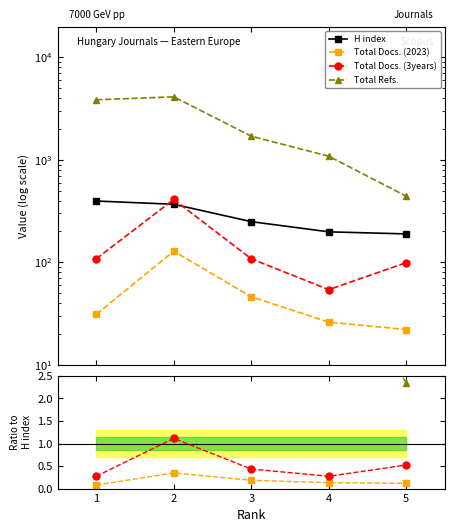

At which label does Total Refs. first exceed 6?

1